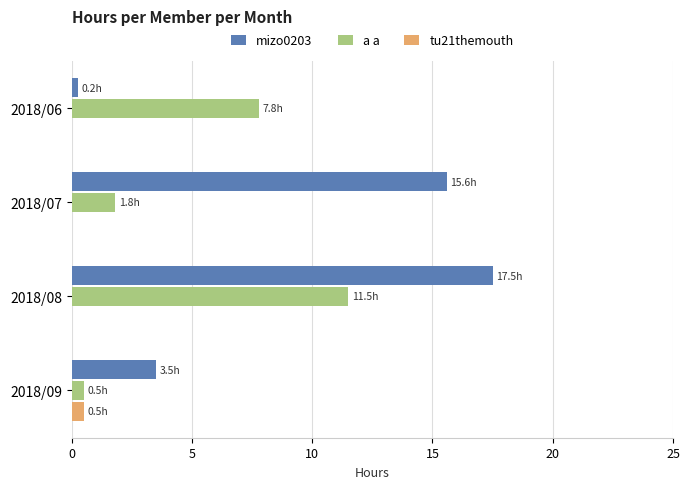

Is it true that a a equals 0.5 at 2018/09?

True